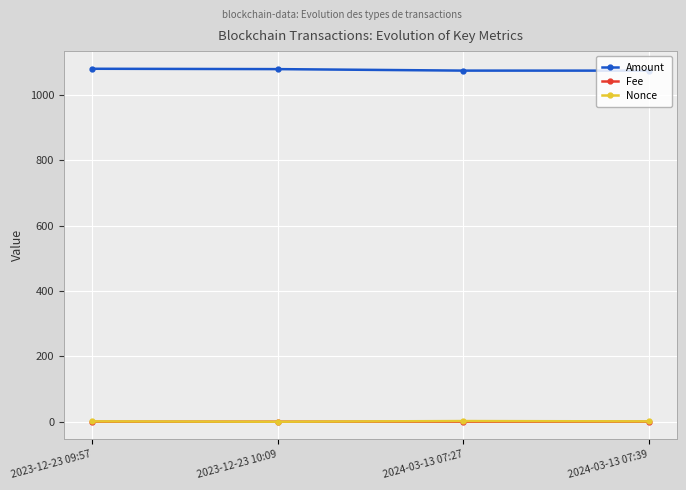

How many data points in Nonce are less than 1?

1